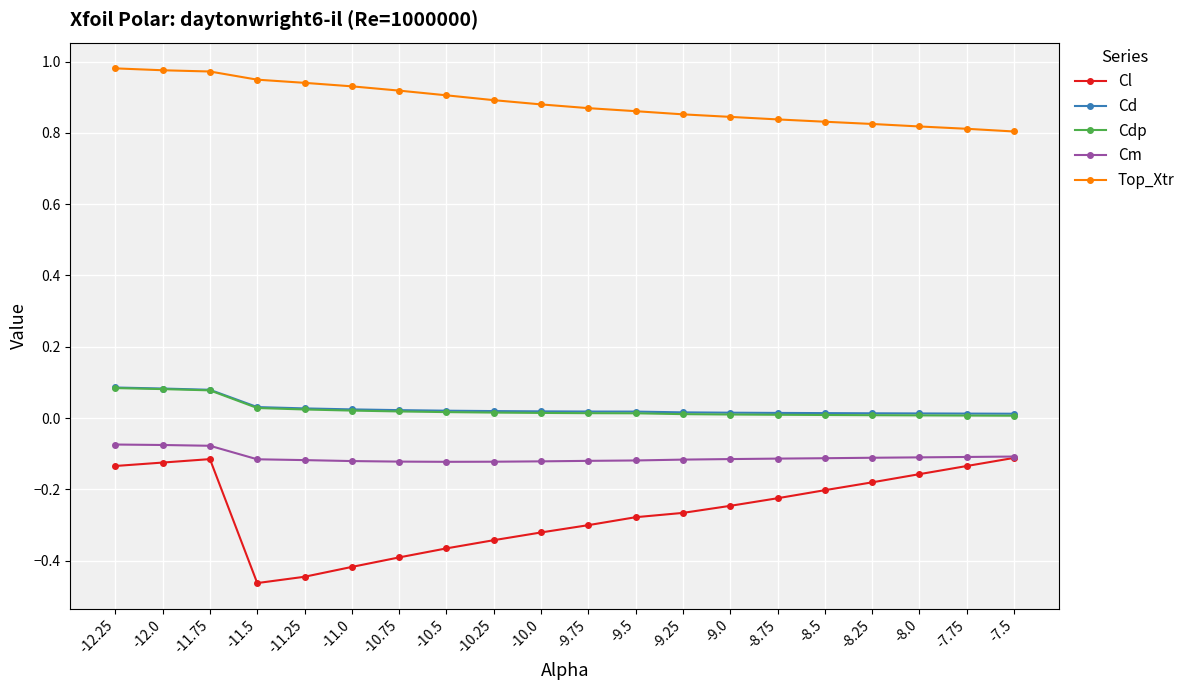

What is the label of the 17th point from the right?

-11.5